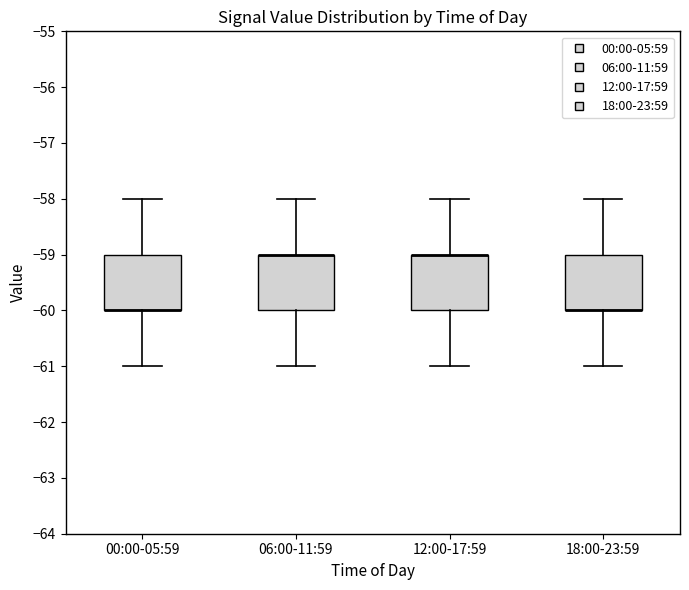

Reading left to right, transcribe this box plot: for each box, give where its median line is, the range the box spans, and where its two whiskers end, as read against the y-axis. The values are not printed on the chart, so give them approximately, as read against the axis.

00:00-05:59: median -60 (drawn on the box's lower edge), box -60 to -59, whiskers -61 to -58
06:00-11:59: median -59 (drawn on the box's upper edge), box -60 to -59, whiskers -61 to -58
12:00-17:59: median -59 (drawn on the box's upper edge), box -60 to -59, whiskers -61 to -58
18:00-23:59: median -60 (drawn on the box's lower edge), box -60 to -59, whiskers -61 to -58